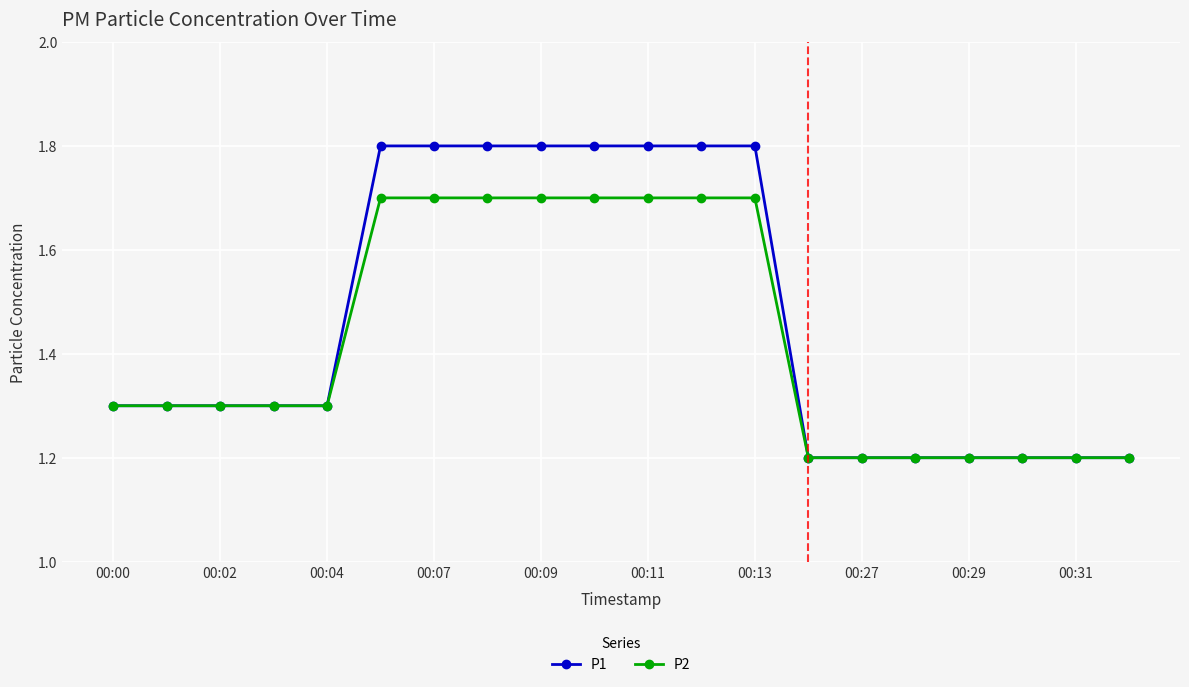

What is the maximum value shown in the chart?

1.8